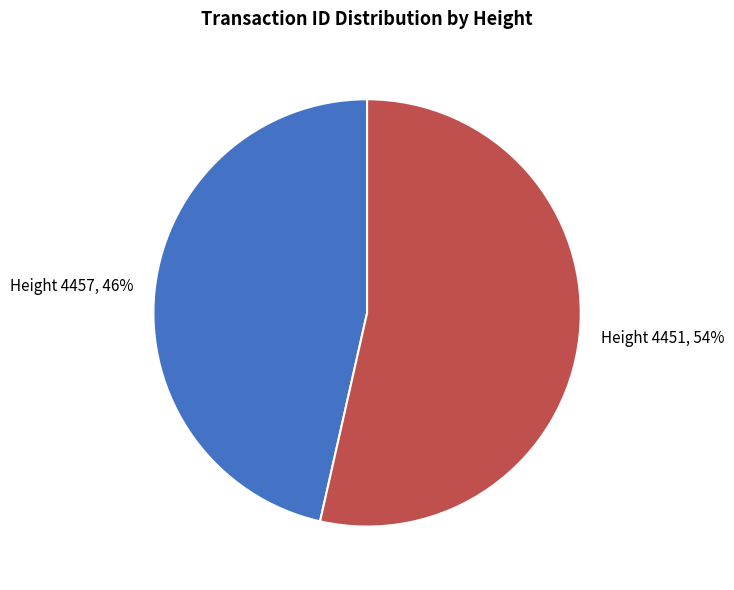

To the nearest percent, what is the average slice percentage?

50%